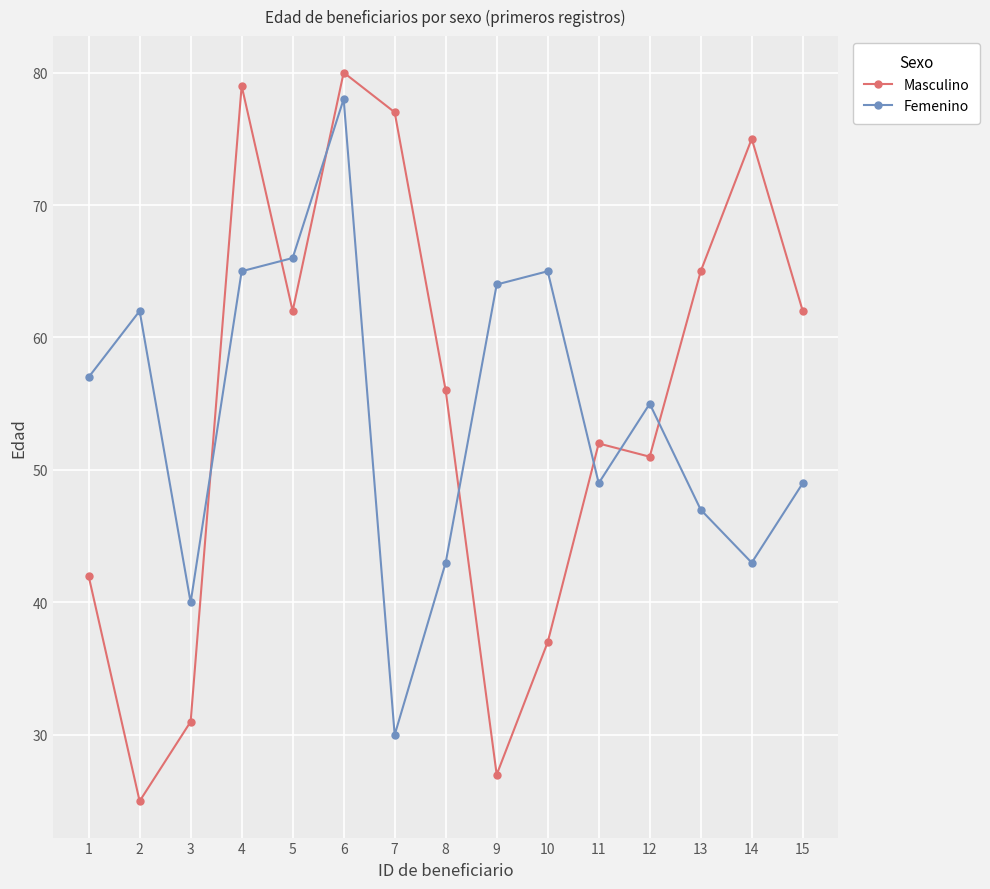

How many intersections are there between Masculino and Femenino?

7